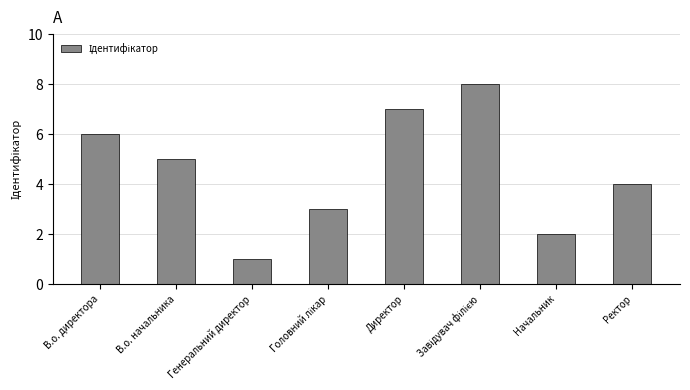

Are the bars grouped side by side (vs. stacked)?

No